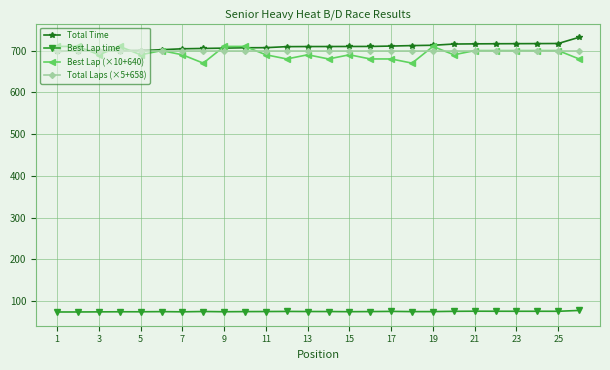

At how many categories does at least one series exceed 381?

26